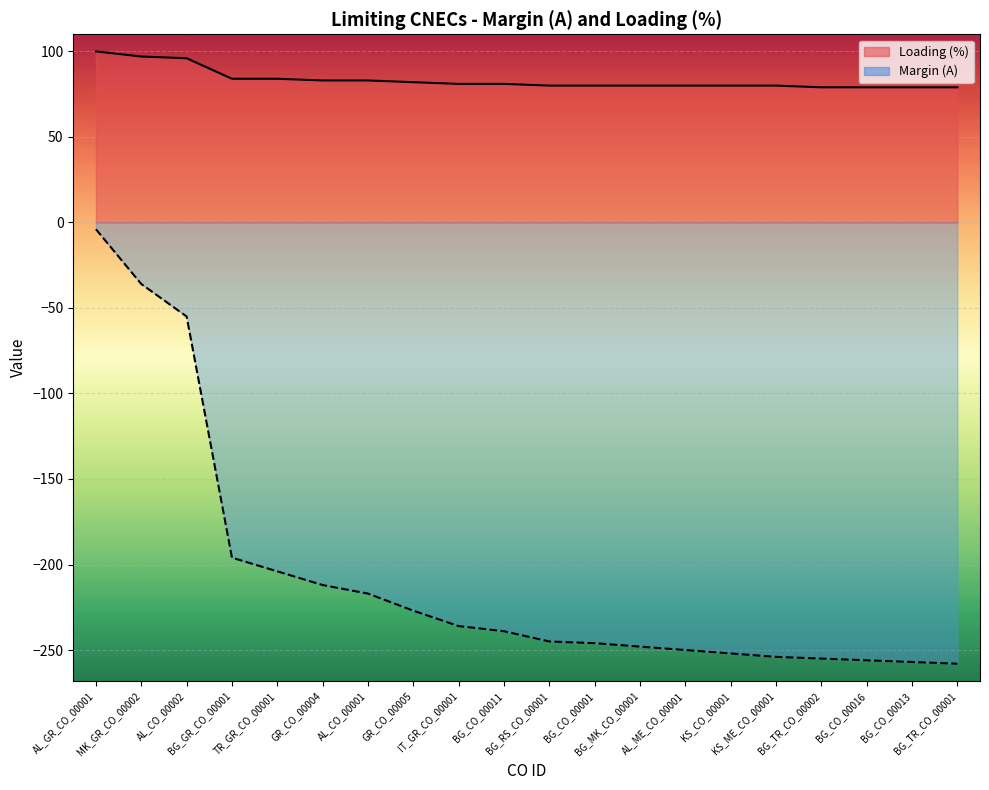

True or false: Margin (A) and Loading (%) intersect in this chart.

False